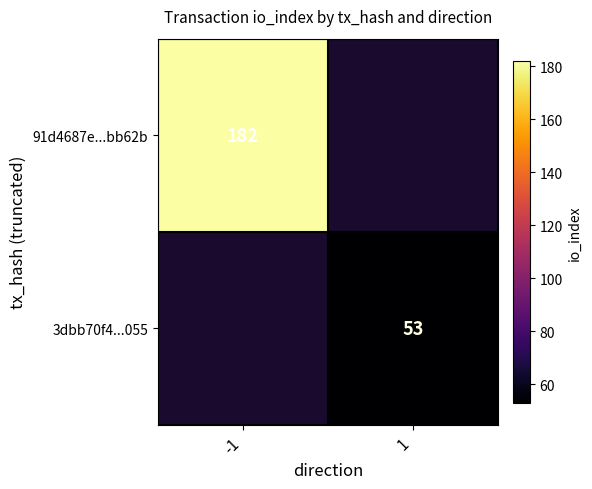

At how many categories does at least one series exceed 166?

1